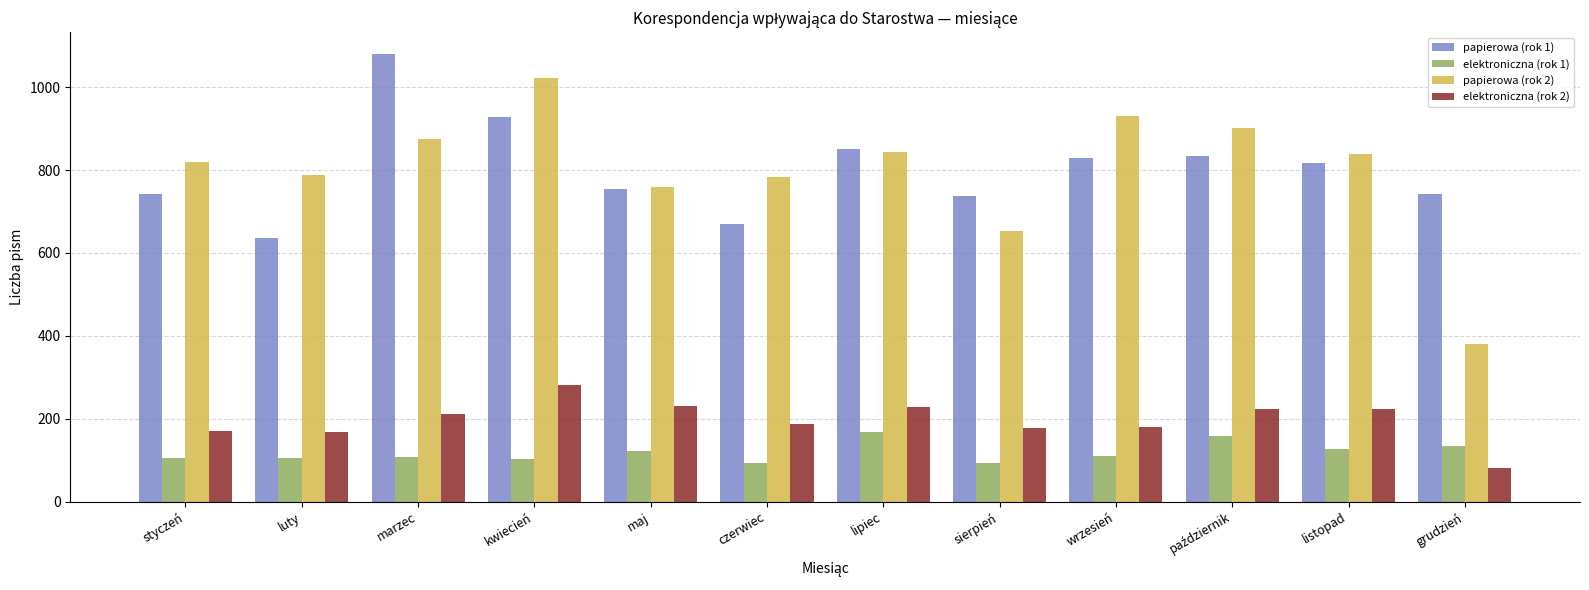

What is the difference between the highest and lowest values at styczeń?

715